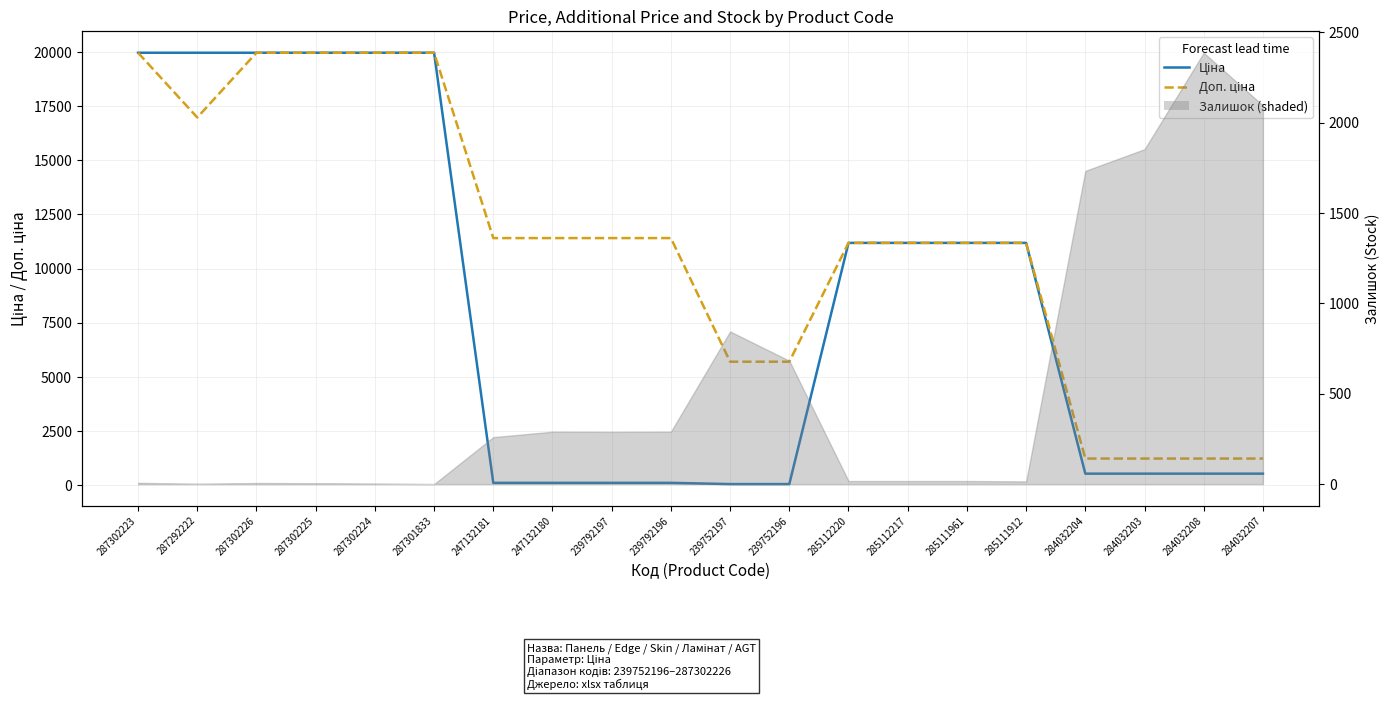

What is the minimum value shown in the chart?

57.0